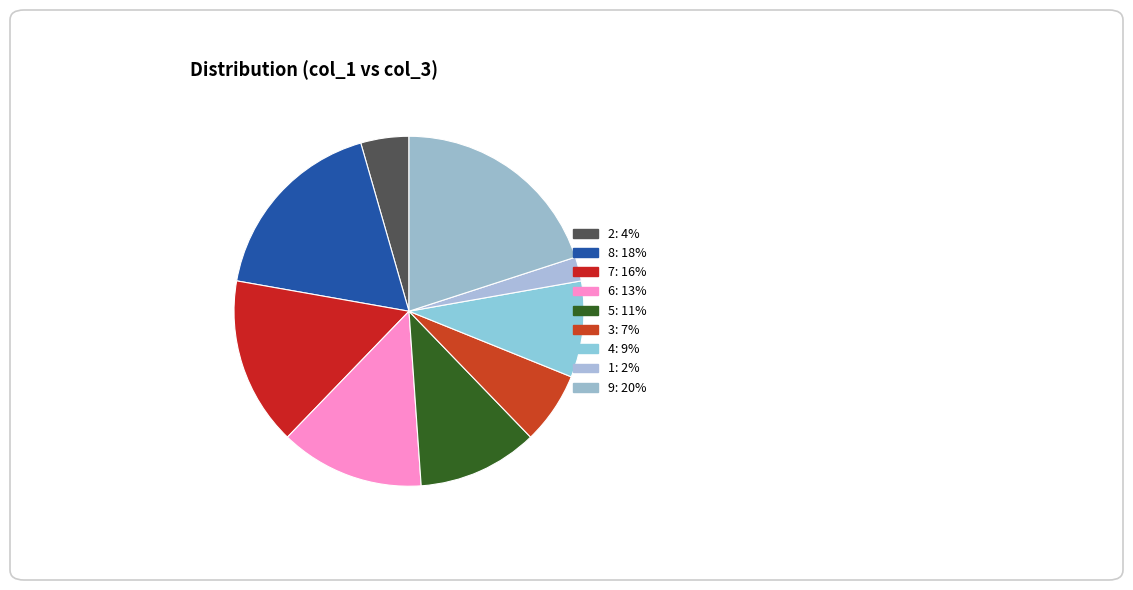

To the nearest percent, what is the average slice percentage?

11%